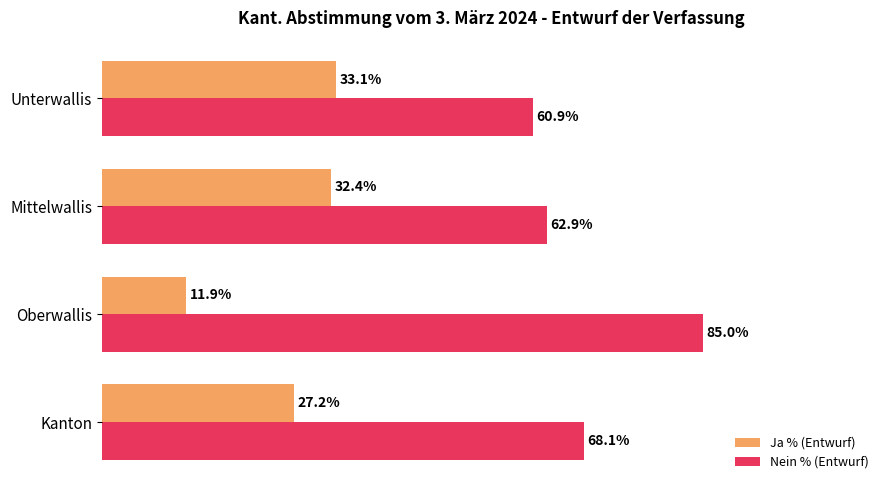

At which label does Ja % (Entwurf) reach its minimum?

Oberwallis